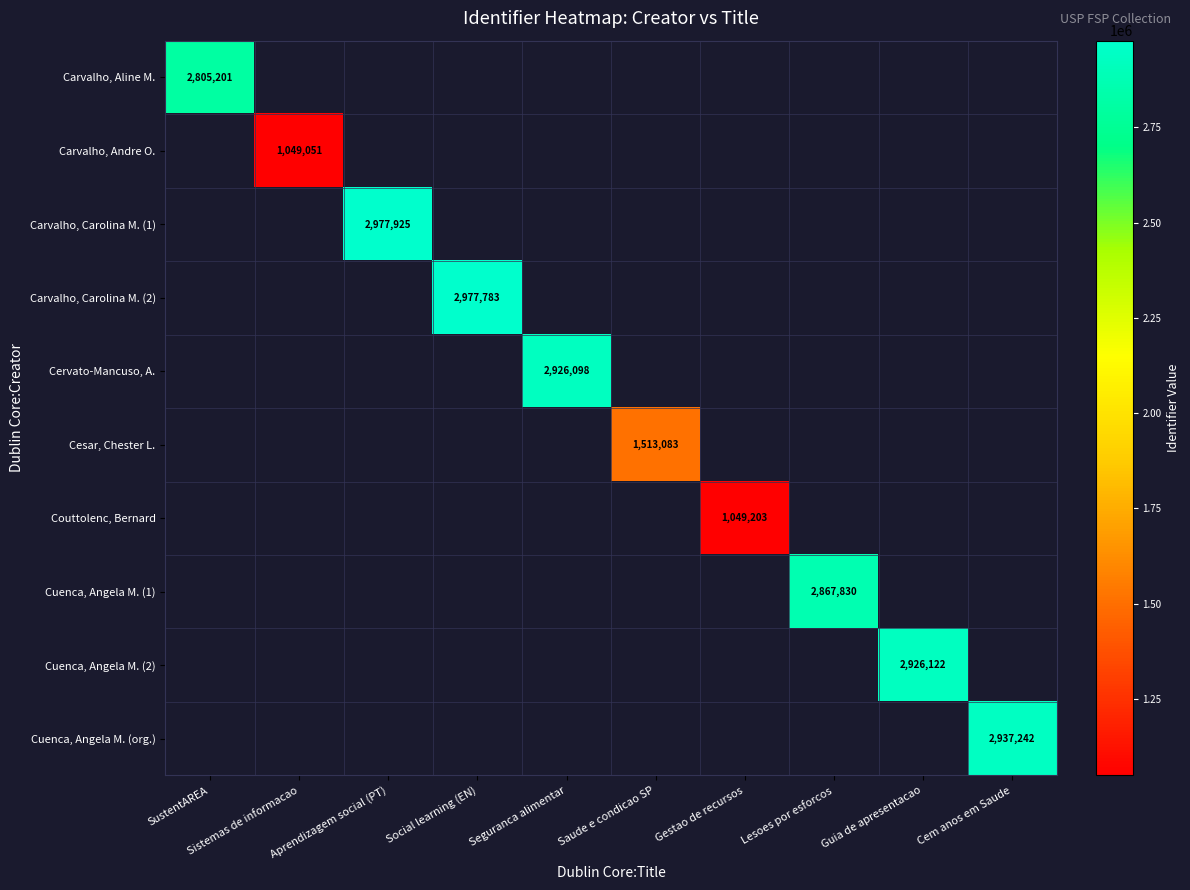

True or false: Cuenca, Angela M. (org.) has a value of 3927627 at Cem anos em Saude.

False